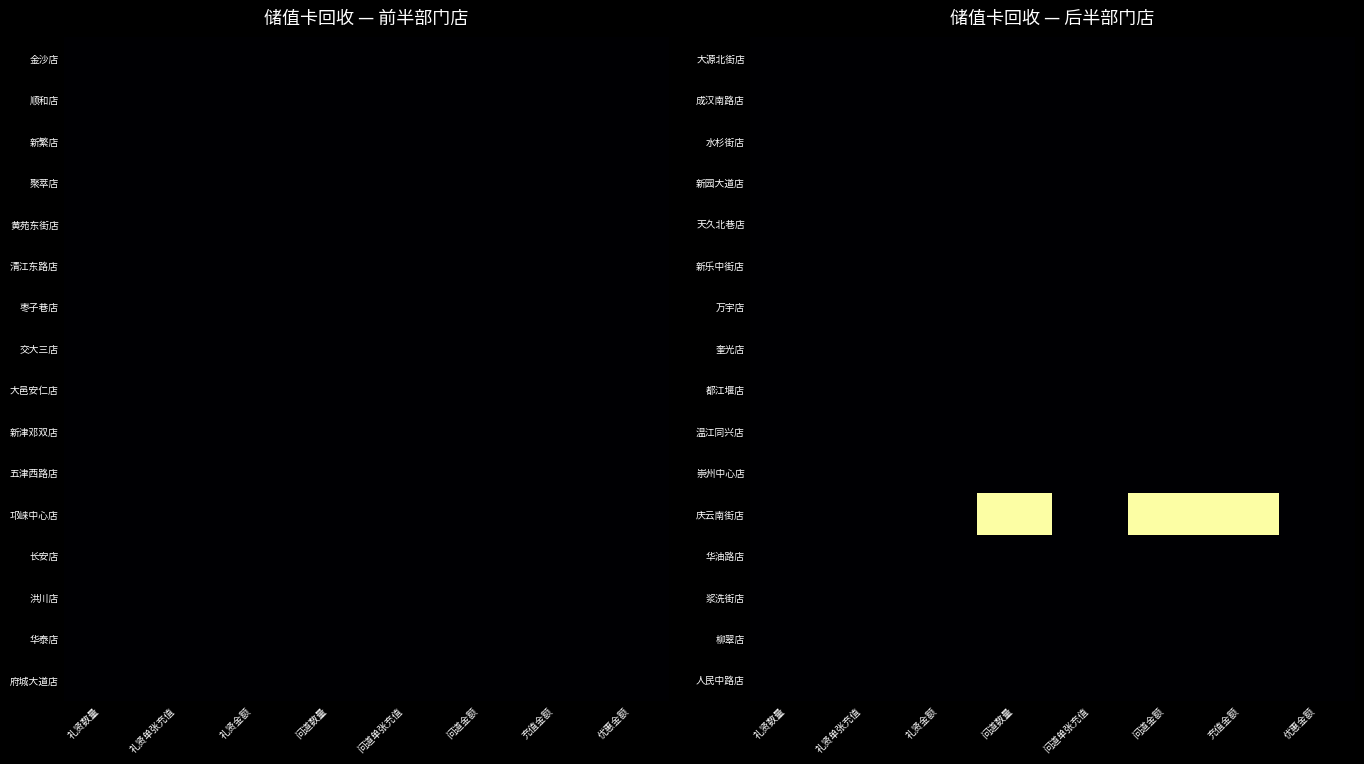

Reading left to right, transcribe all the data shown in this chart.

大源北街店: 礼贤数量=0	礼贤单张充值=0	礼贤金额=0	问道数量=0	问道单张充值=0	问道金额=0	充值金额=0	优惠金额=0
成汉南路店: 礼贤数量=0	礼贤单张充值=0	礼贤金额=0	问道数量=0	问道单张充值=0	问道金额=0	充值金额=0	优惠金额=0
水杉街店: 礼贤数量=0	礼贤单张充值=0	礼贤金额=0	问道数量=0	问道单张充值=0	问道金额=0	充值金额=0	优惠金额=0
新园大道店: 礼贤数量=0	礼贤单张充值=0	礼贤金额=0	问道数量=0	问道单张充值=0	问道金额=0	充值金额=0	优惠金额=0
天久北巷店: 礼贤数量=0	礼贤单张充值=0	礼贤金额=0	问道数量=0	问道单张充值=0	问道金额=0	充值金额=0	优惠金额=0
新乐中街店: 礼贤数量=0	礼贤单张充值=0	礼贤金额=0	问道数量=0	问道单张充值=0	问道金额=0	充值金额=0	优惠金额=0
万宇店: 礼贤数量=0	礼贤单张充值=0	礼贤金额=0	问道数量=0	问道单张充值=0	问道金额=0	充值金额=0	优惠金额=0
奎光店: 礼贤数量=0	礼贤单张充值=0	礼贤金额=0	问道数量=0	问道单张充值=0	问道金额=0	充值金额=0	优惠金额=0
都江堰店: 礼贤数量=0	礼贤单张充值=0	礼贤金额=0	问道数量=0	问道单张充值=0	问道金额=0	充值金额=0	优惠金额=0
温江同兴店: 礼贤数量=0	礼贤单张充值=0	礼贤金额=0	问道数量=0	问道单张充值=0	问道金额=0	充值金额=0	优惠金额=0
崇州中心店: 礼贤数量=0	礼贤单张充值=0	礼贤金额=0	问道数量=0	问道单张充值=0	问道金额=0	充值金额=0	优惠金额=0
庆云南街店: 礼贤数量=0	礼贤单张充值=0	礼贤金额=0	问道数量=1	问道单张充值=0	问道金额=1	充值金额=1	优惠金额=0
华油路店: 礼贤数量=0	礼贤单张充值=0	礼贤金额=0	问道数量=0	问道单张充值=0	问道金额=0	充值金额=0	优惠金额=0
浆洗街店: 礼贤数量=0	礼贤单张充值=0	礼贤金额=0	问道数量=0	问道单张充值=0	问道金额=0	充值金额=0	优惠金额=0
柳翠店: 礼贤数量=0	礼贤单张充值=0	礼贤金额=0	问道数量=0	问道单张充值=0	问道金额=0	充值金额=0	优惠金额=0
人民中路店: 礼贤数量=0	礼贤单张充值=0	礼贤金额=0	问道数量=0	问道单张充值=0	问道金额=0	充值金额=0	优惠金额=0